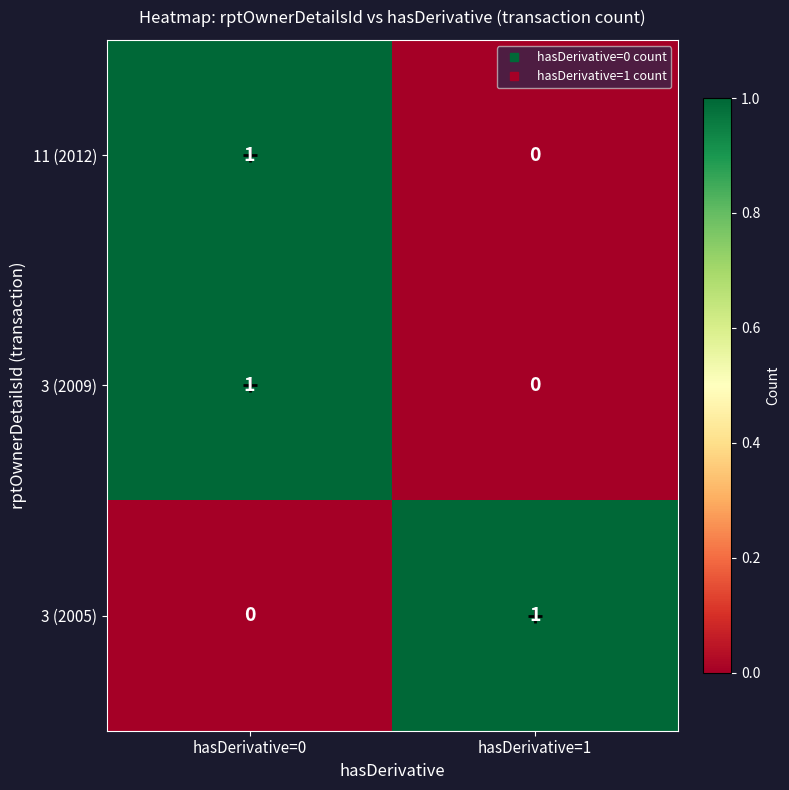

Is it true that 11 (2012) equals -1 at hasDerivative=1?

False